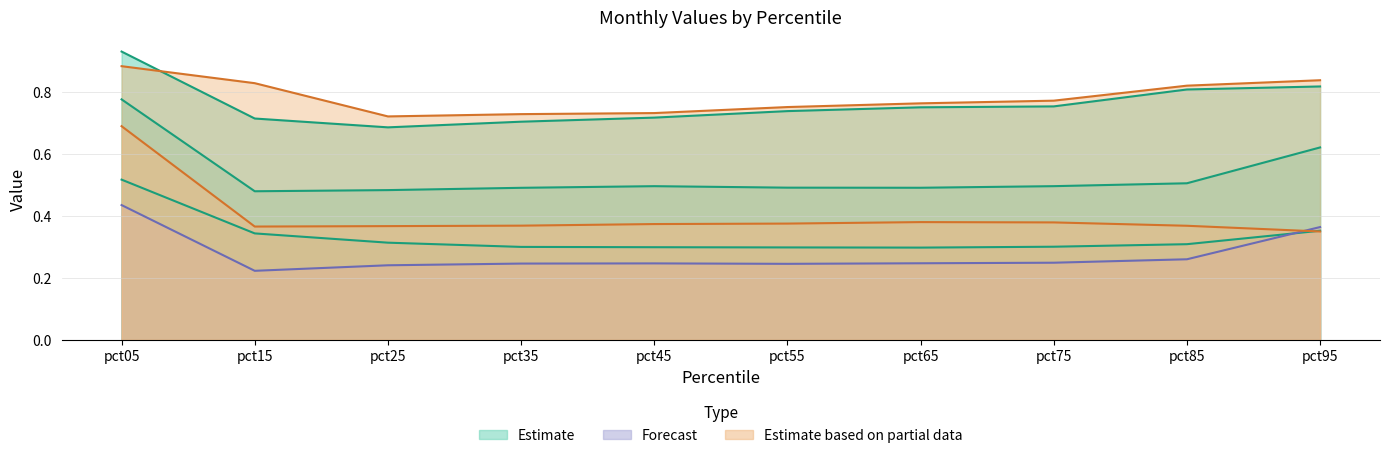

Does the chart display data point markers on the line(s)?

No